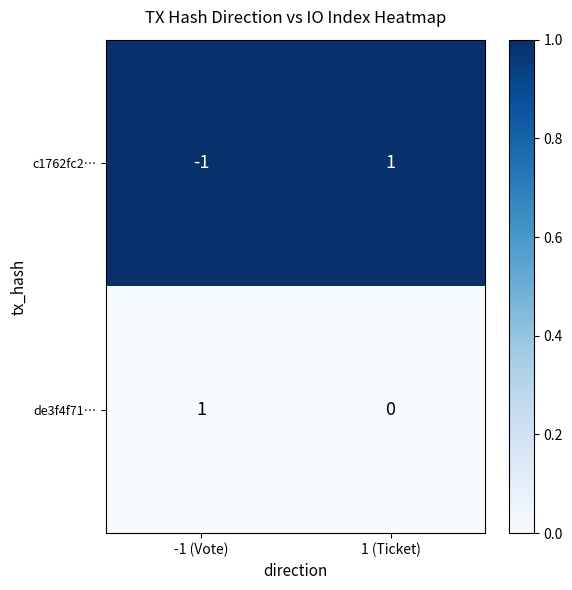

Reading left to right, what are all the values shown in this chart?

c1762fc2…: -1 (Vote)=-1	1 (Ticket)=1
de3f4f71…: -1 (Vote)=1	1 (Ticket)=0